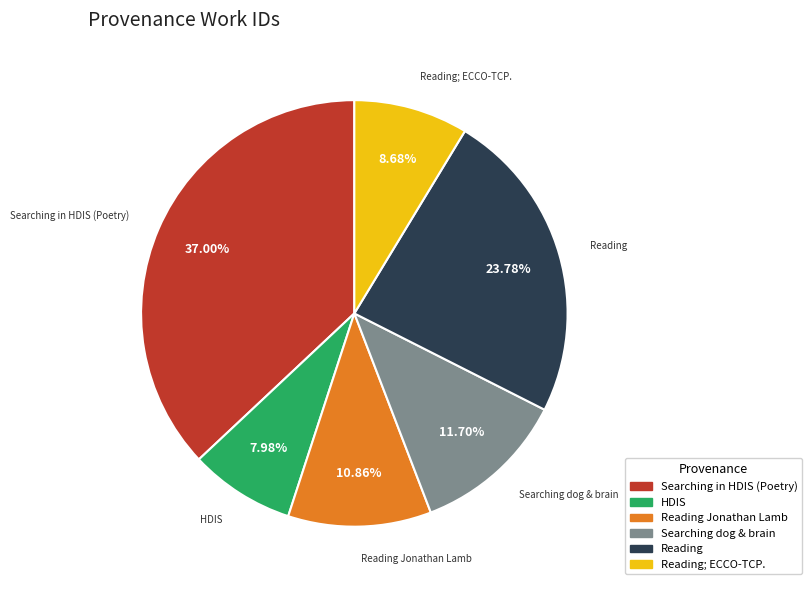

Is there a majority slice in this chart?

No